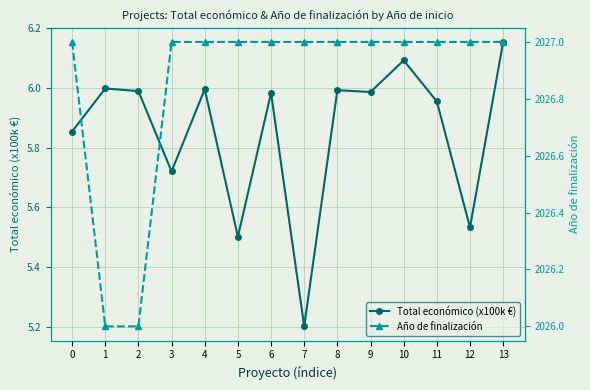

At which category is the sum across all series the highest?

13